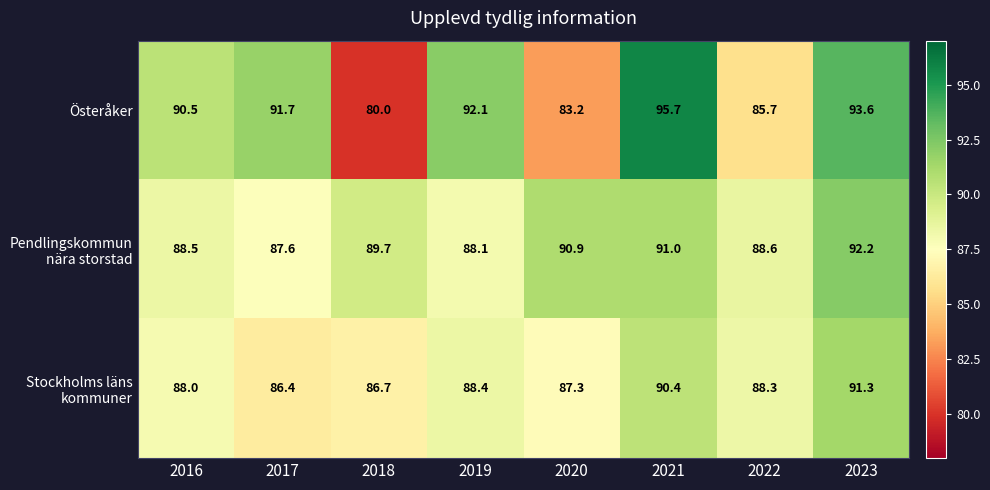

Between 2019 and 2021, which series saw the biggest shift?

Österåker